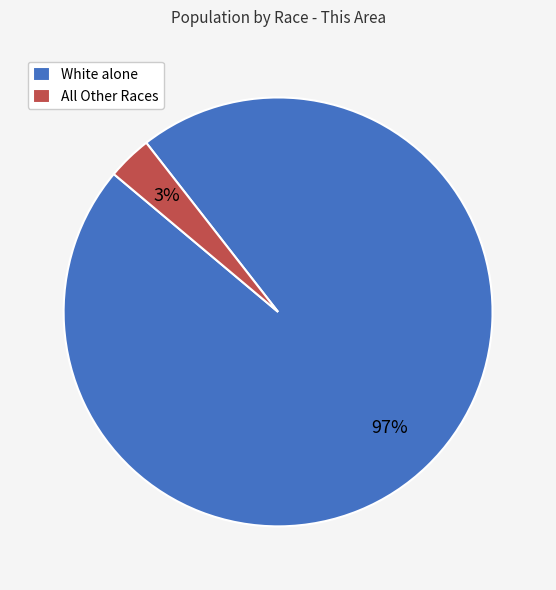

To the nearest percent, what is the average slice percentage?

50%